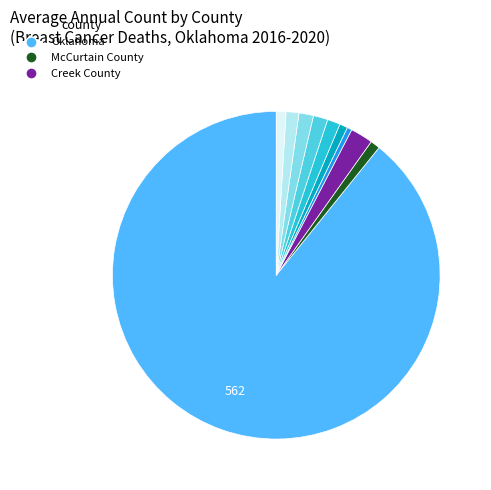

To the nearest percent, what is the average slice percentage?

10%